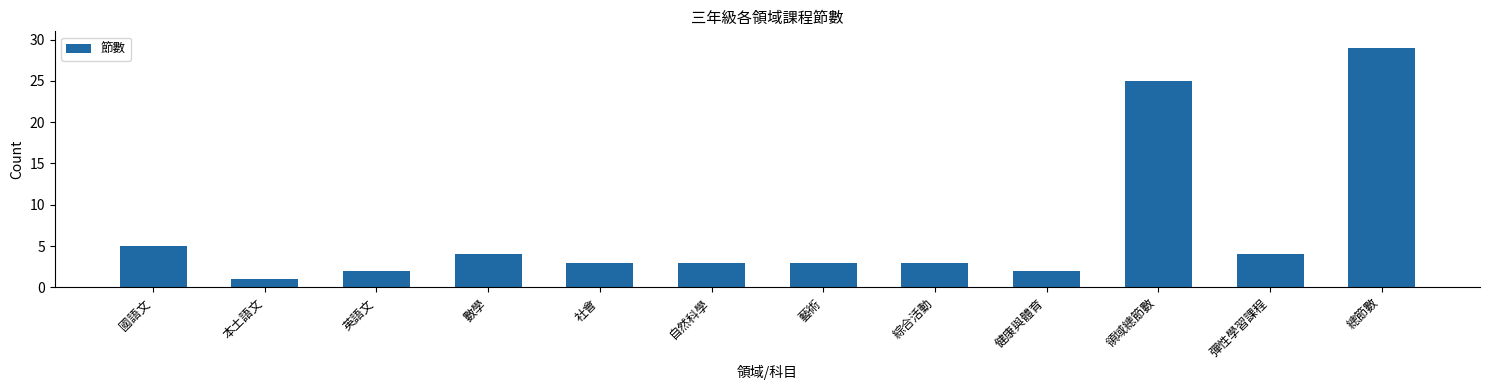

What is the change in value from 英語文 to 彈性學習課程?

+2